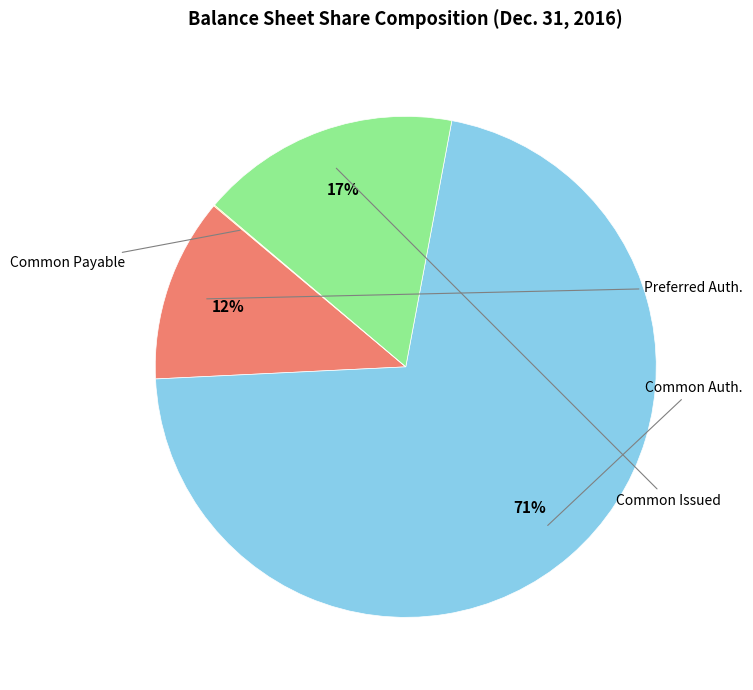

To the nearest percent, what is the difference between the largest and smallest slice percentages?

71%